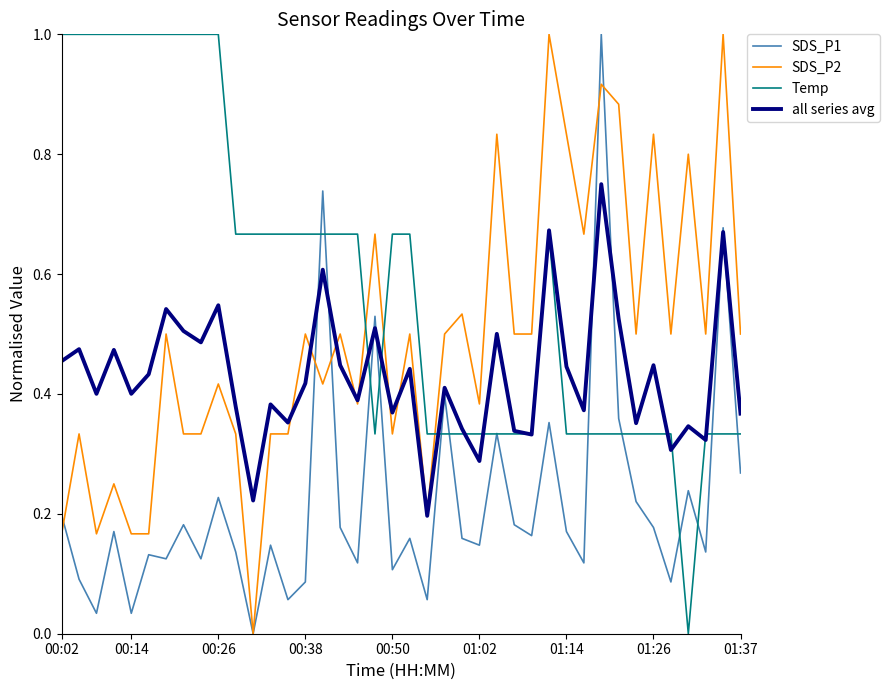

What is the greatest value displayed?

1.0